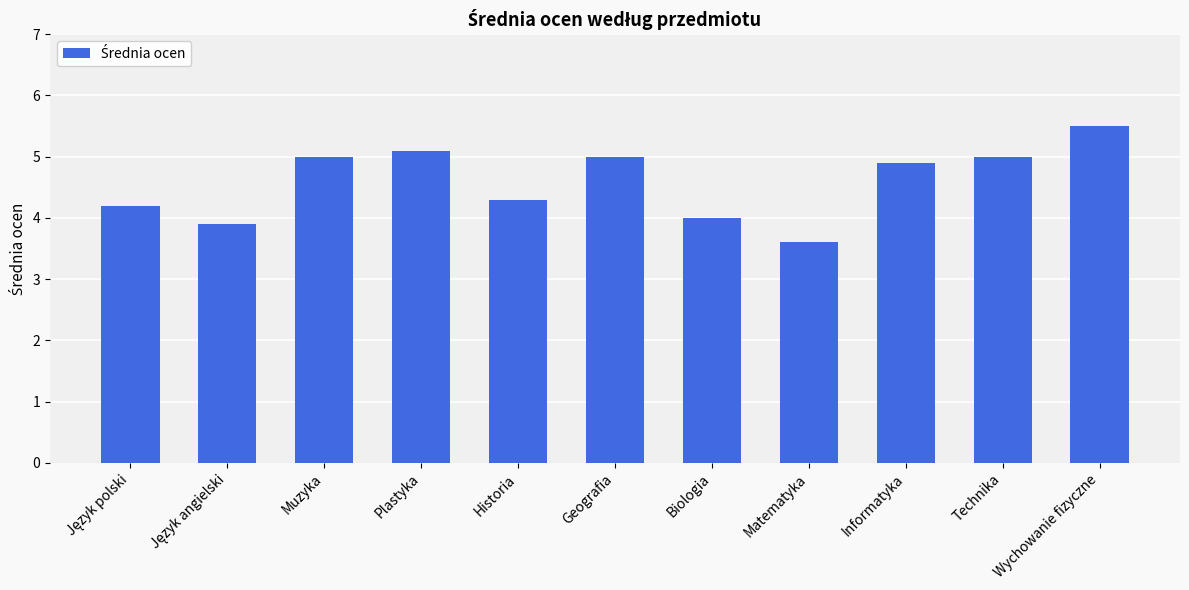

What is the average value?

4.6